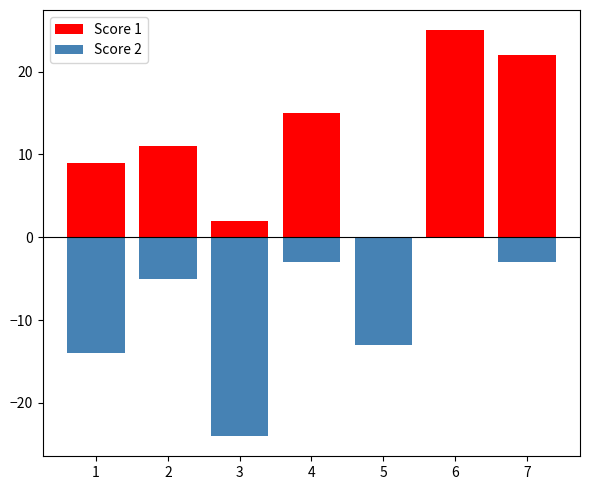

What is the difference between the Score 2 values at 2 and 7?

2